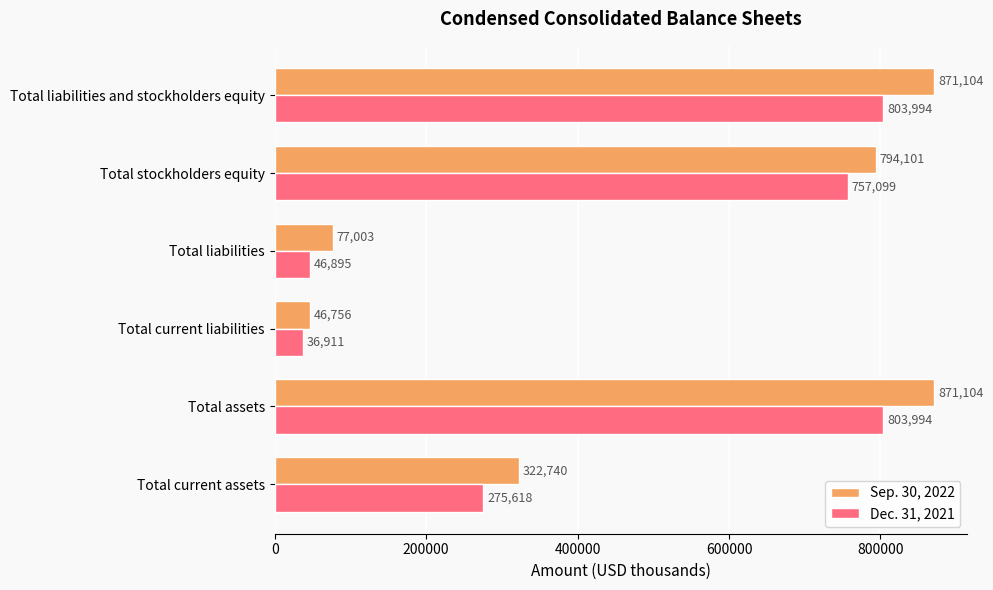

Which series has the largest range (max minus min)?

Sep. 30, 2022